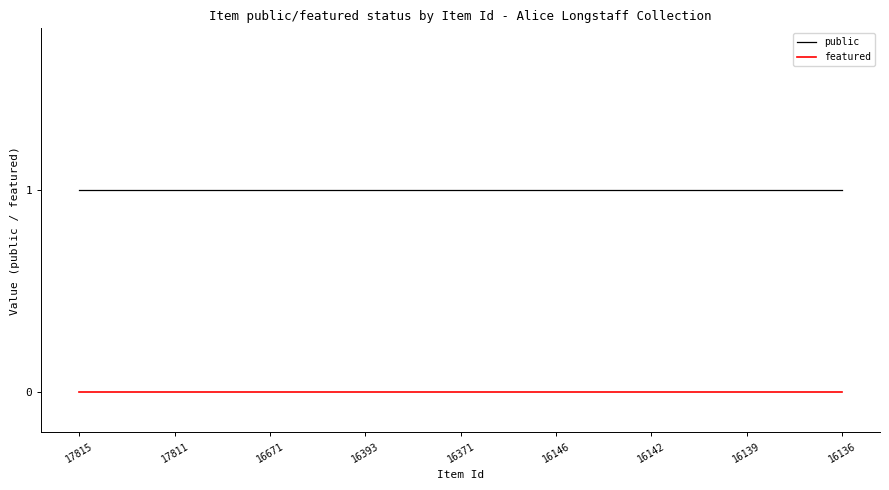

Which series has the largest total across all categories?

public